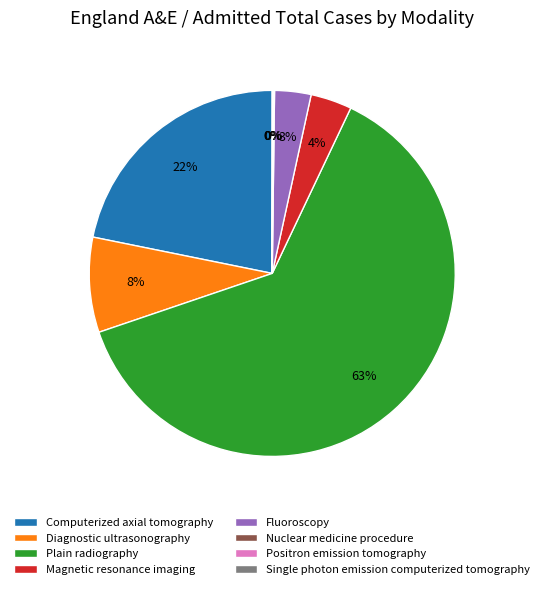

Which category has the biggest portion of the pie?

Plain radiography